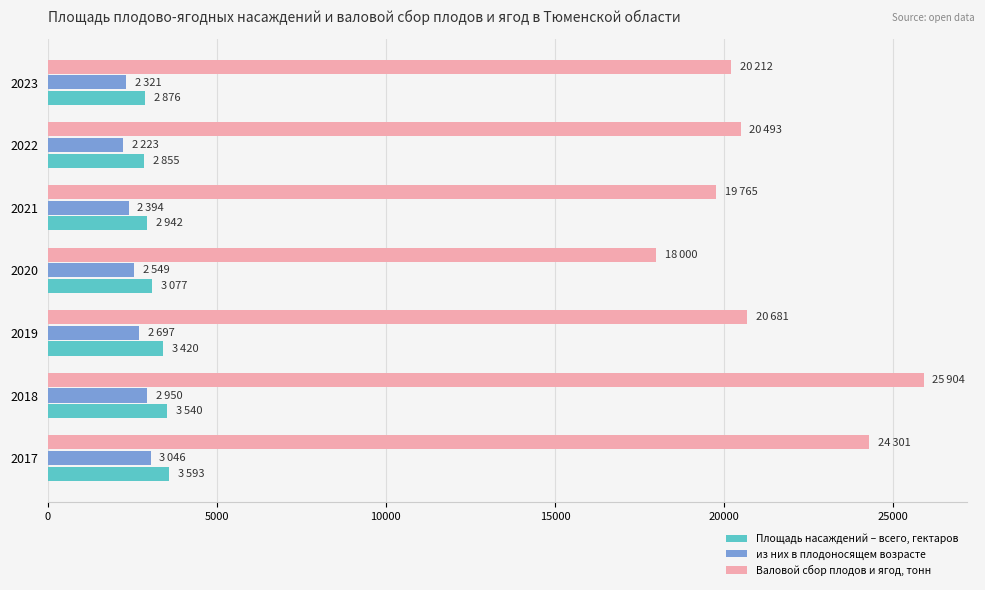

Rank the series at 2018 from lowest to highest value.

из них в плодоносящем возрасте, Площадь насаждений – всего, гектаров, Валовой сбор плодов и ягод, тонн